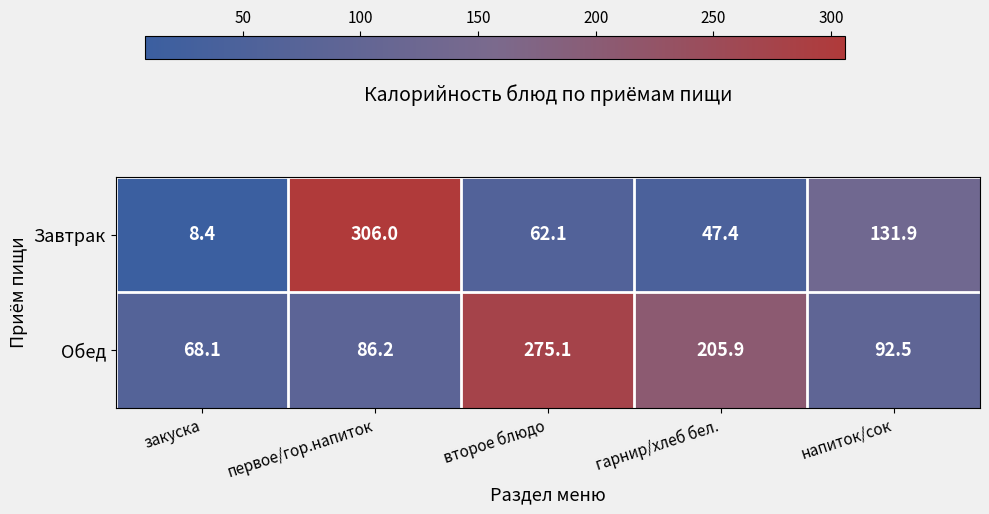

Count the number of categories in the chart.

5